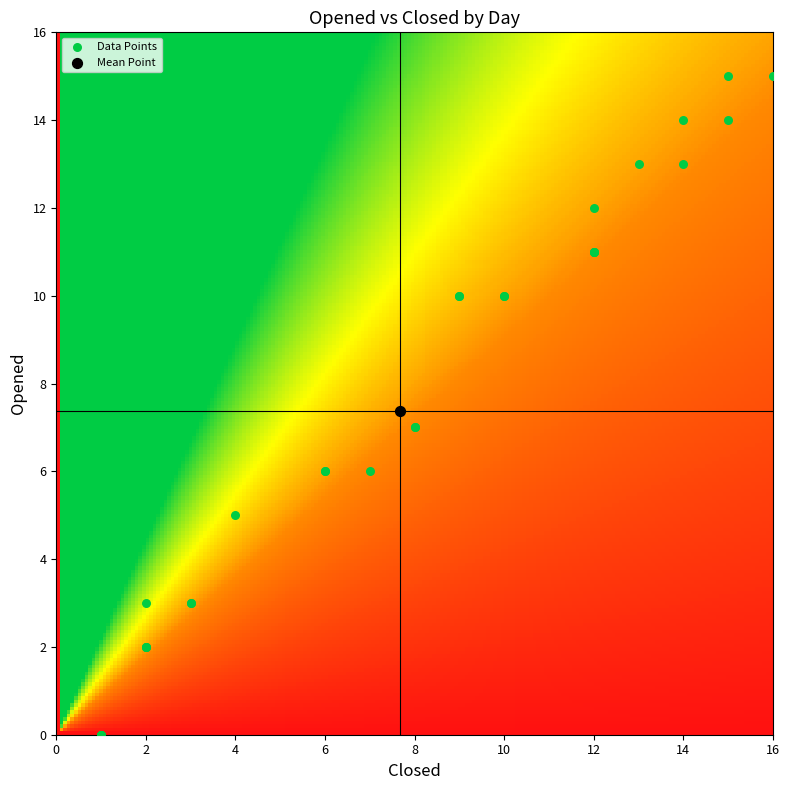

Which has a higher value, 15 or 20?

20